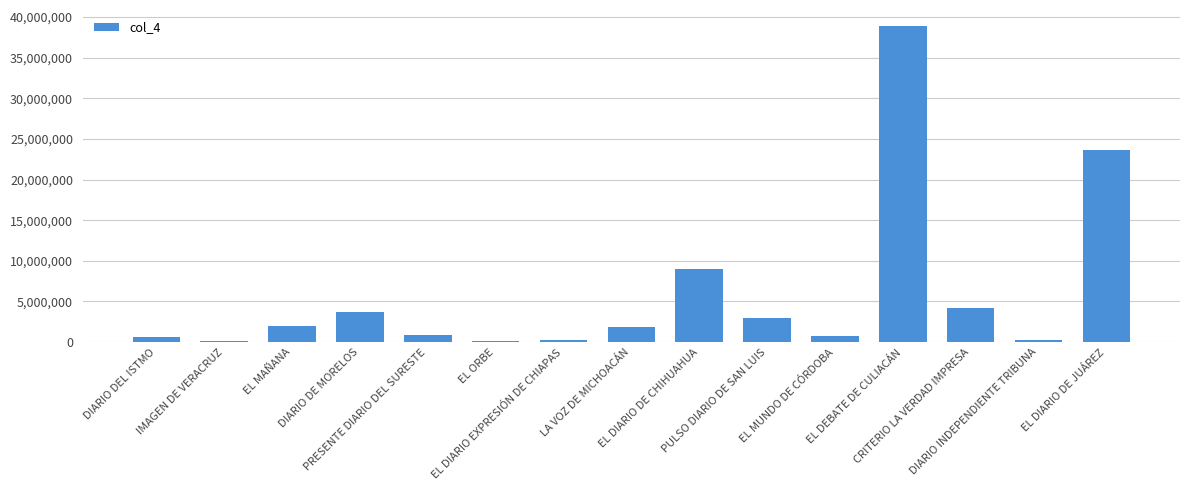

At which label does the data first exceed 1860388?

EL MAÑANA